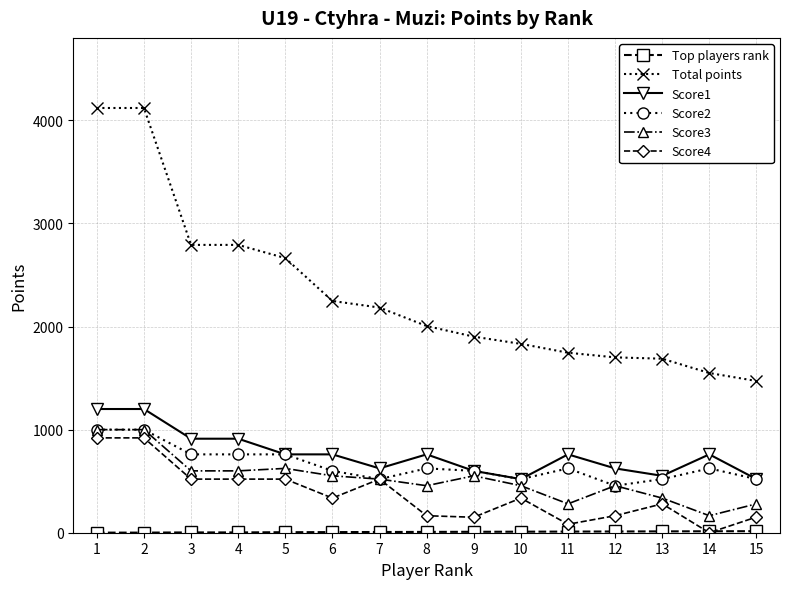

Which series has the widest spread of values?

Total points